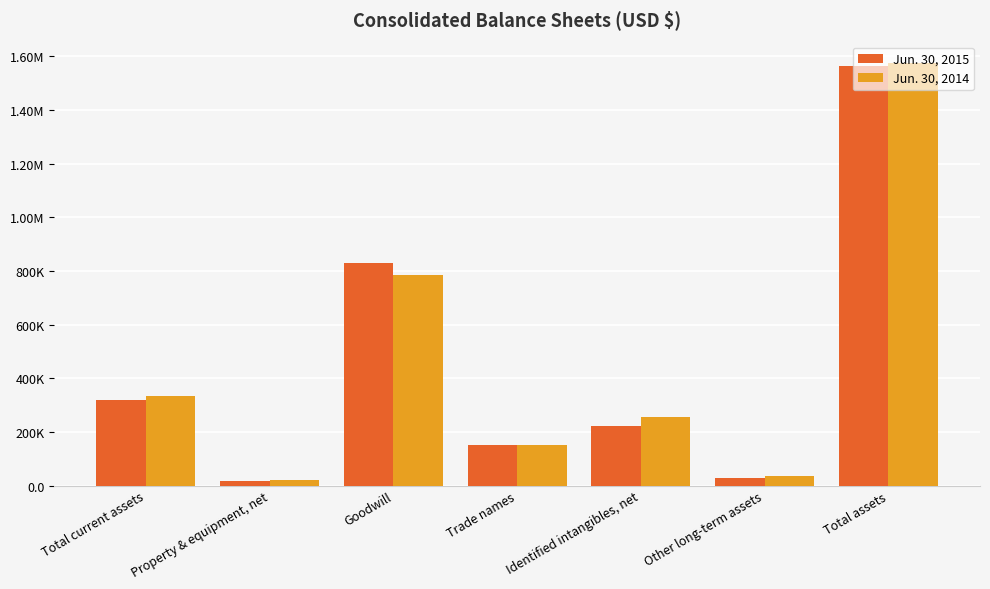

Reading left to right, transcribe all the data shown in this chart.

Jun. 30, 2015: Total current assets=317633	Property & equipment, net=16449	Goodwill=828929	Trade names=150200	Identified intangibles, net=221039	Other long-term assets=29033	Total assets=1563283
Jun. 30, 2014: Total current assets=333779	Property & equipment, net=18925	Goodwill=783604	Trade names=150200	Identified intangibles, net=253916	Other long-term assets=35632	Total assets=1576056